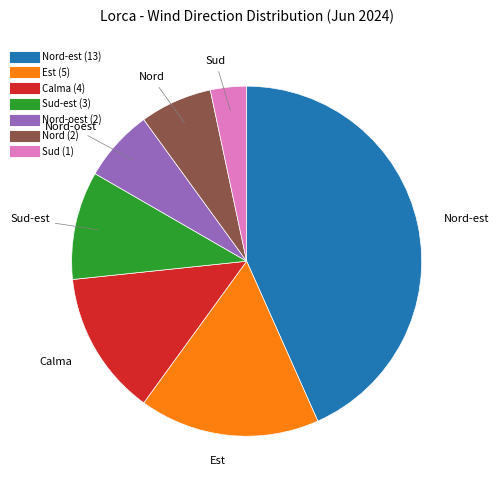

Is there a majority slice in this chart?

No